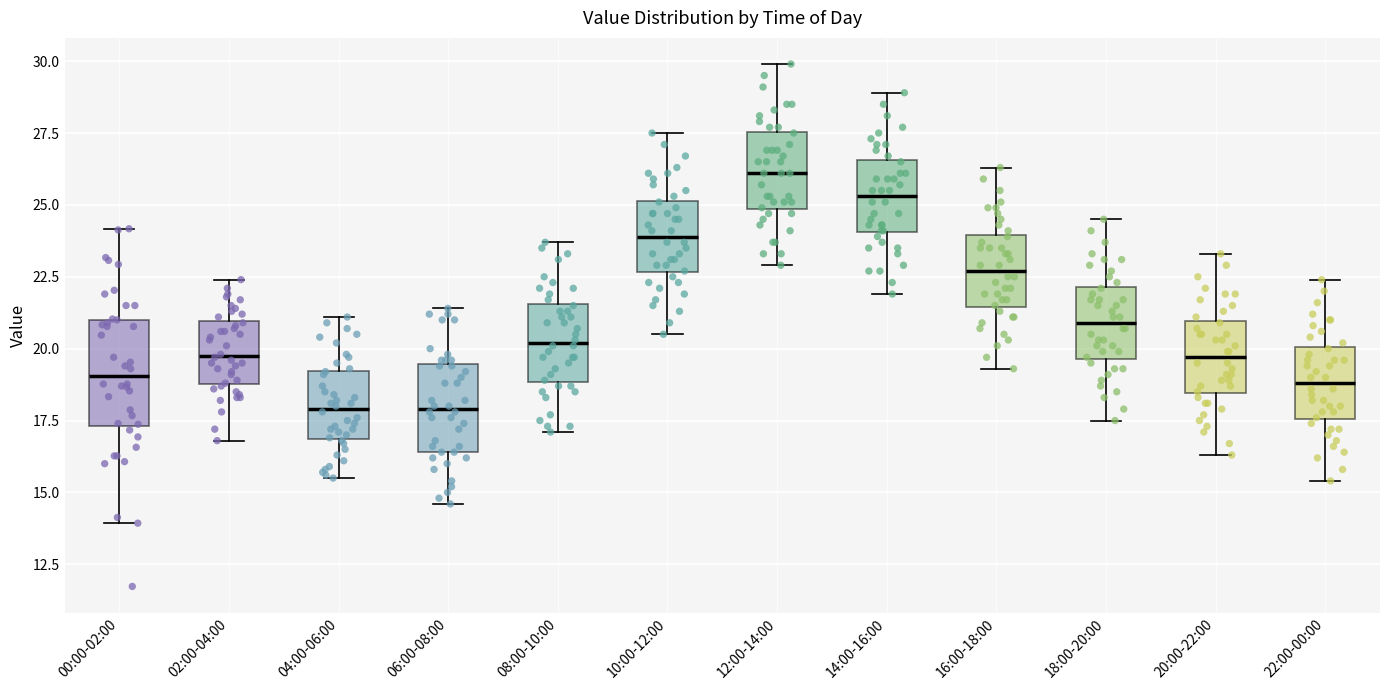

Which box is the tallest, from its lower edge to its upper edge?

00:00-02:00